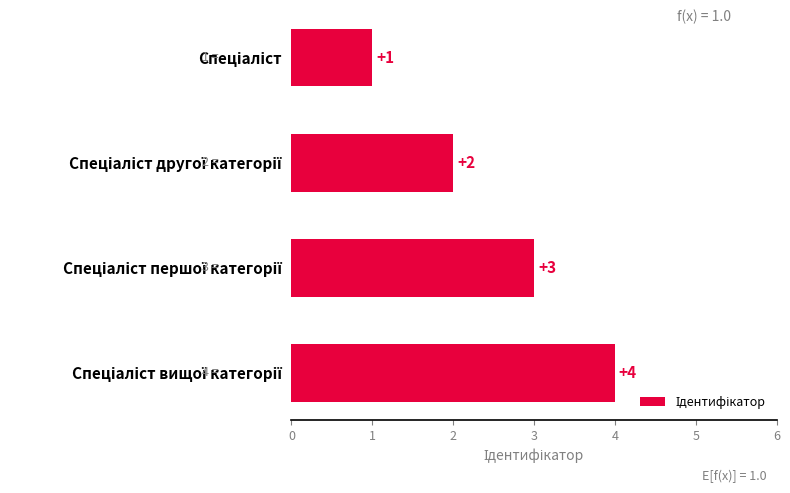

What is the value of the 3rd bar from the top?

3